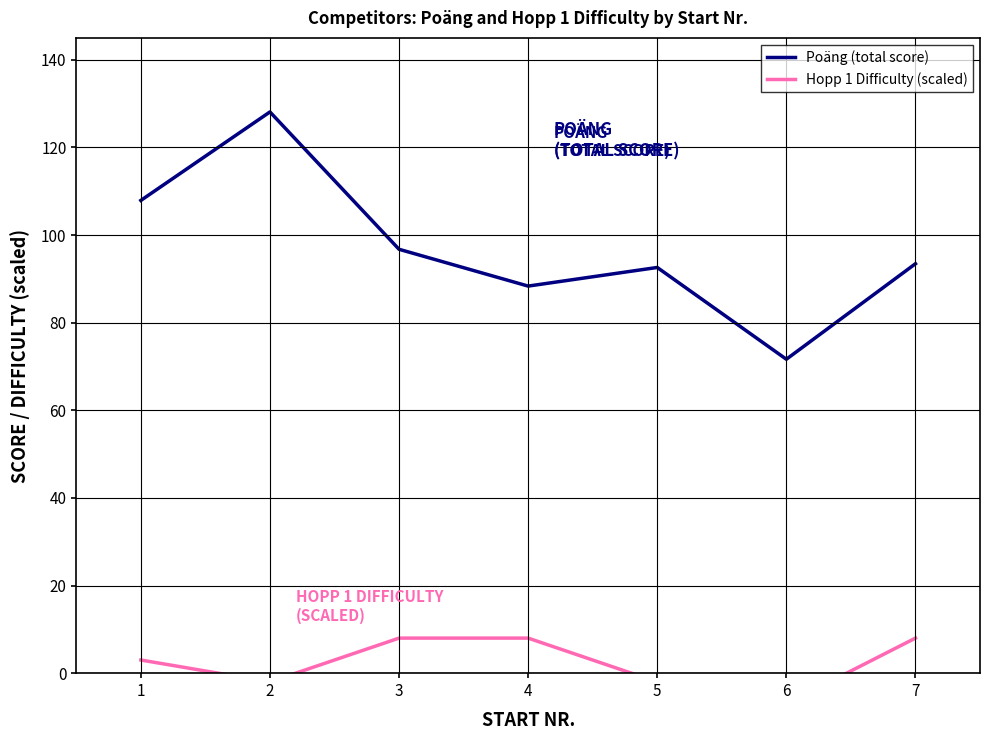

True or false: Hopp 1 Difficulty (scaled) and Poäng (total score) intersect in this chart.

False